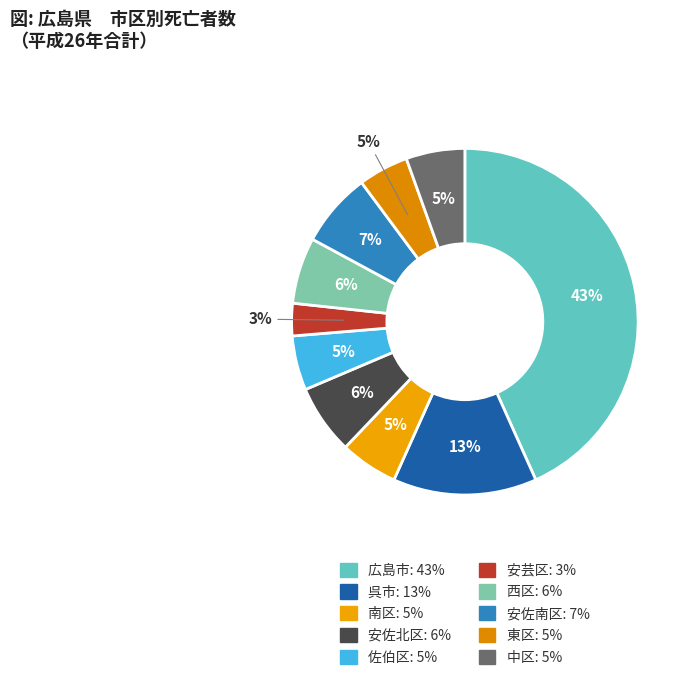

Which slice is the largest?

広島市